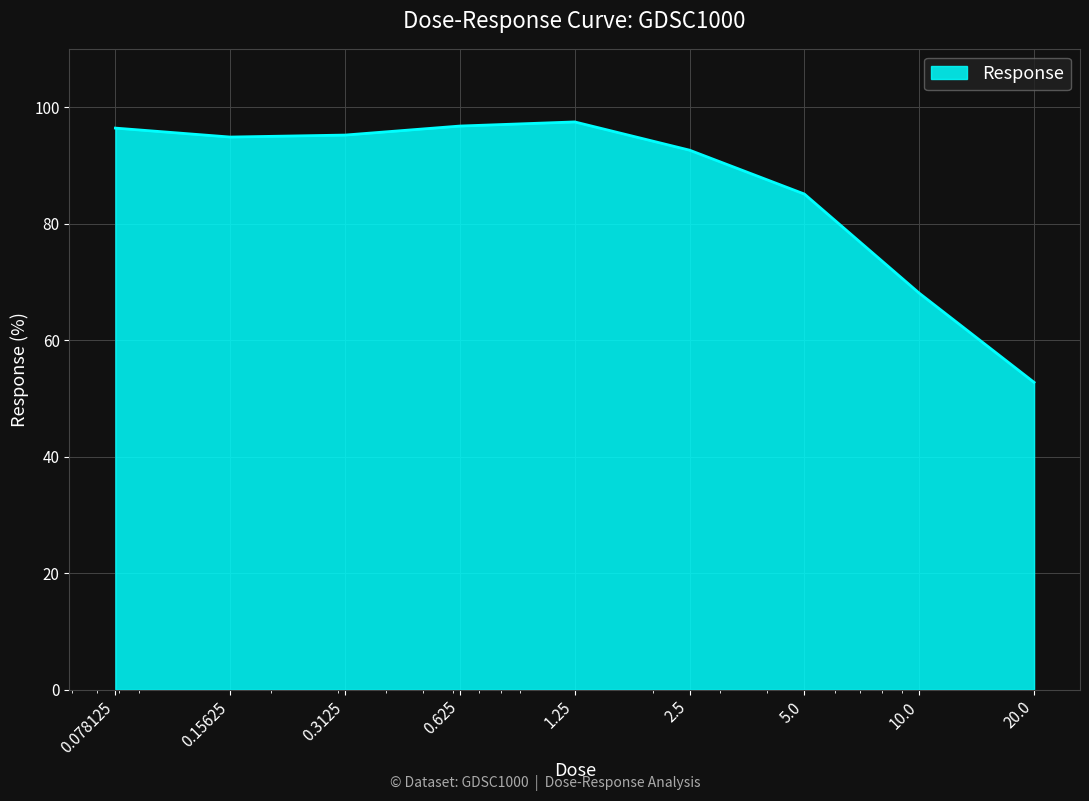

How many series are shown in this chart?

1